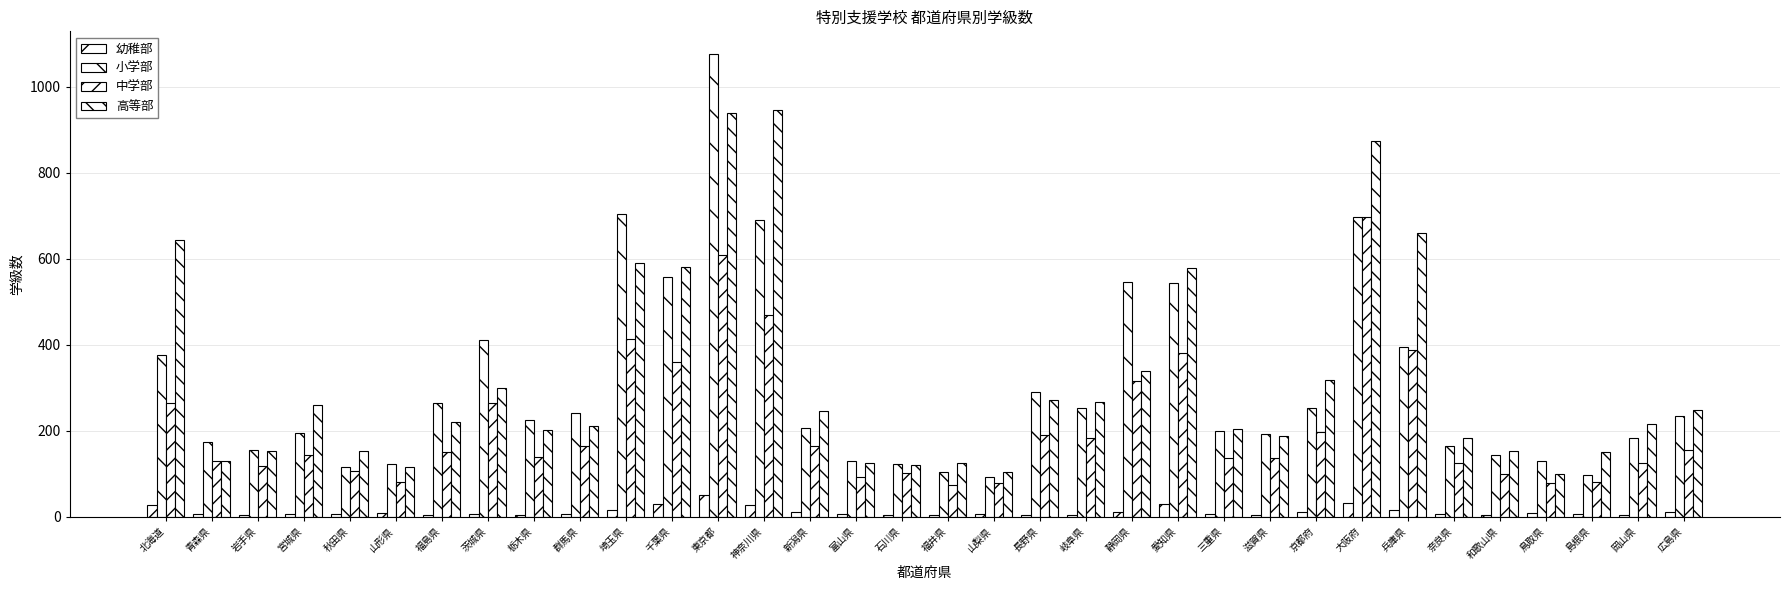

Which label corresponds to the largest value in the chart?

東京都